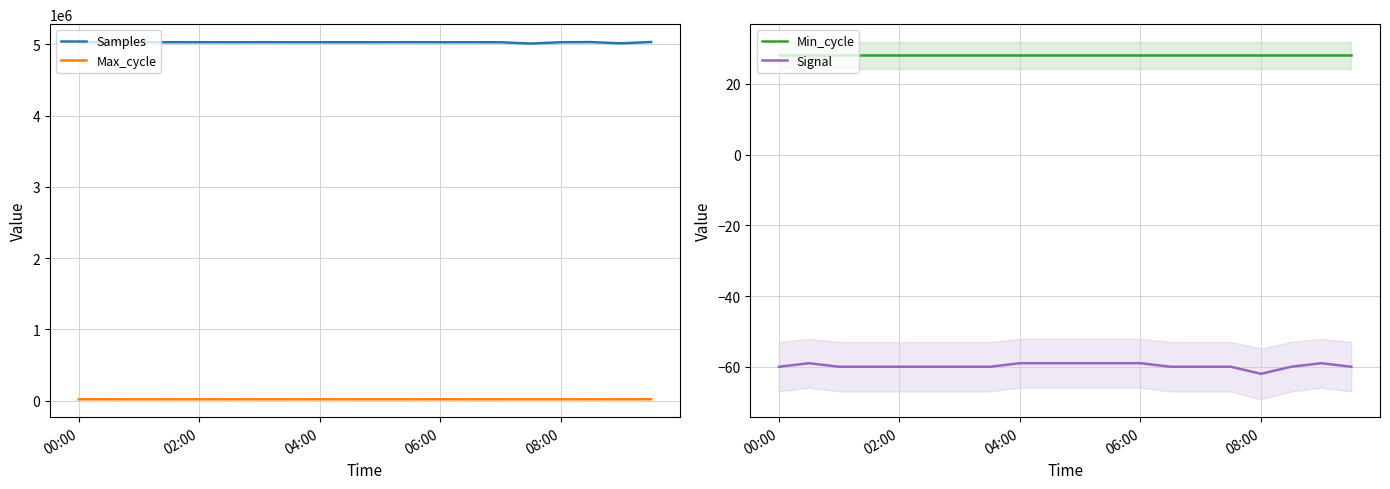

Is this an area chart (filled region under the line)?

No